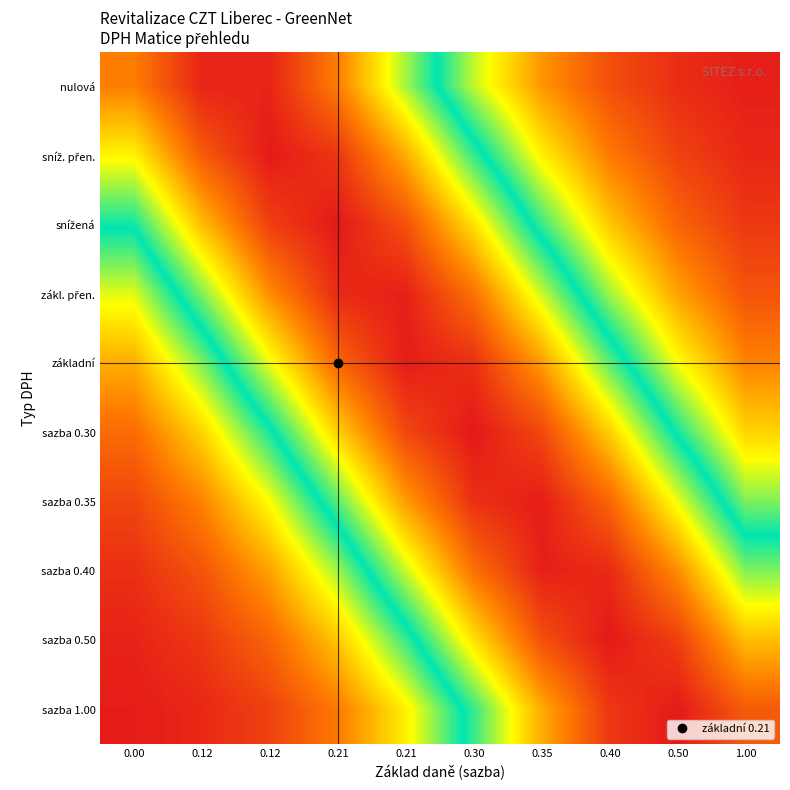

What is the spread (max minus min) of values at 0.21?

0.8